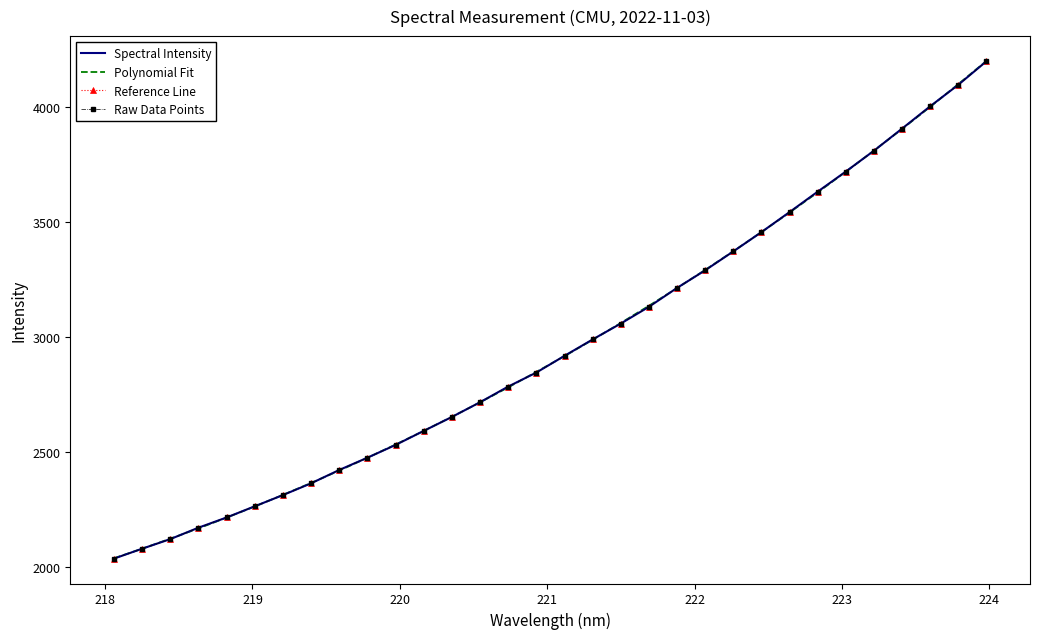

What is the value of the Raw Data Points point at the 11th from the left?

2532.3